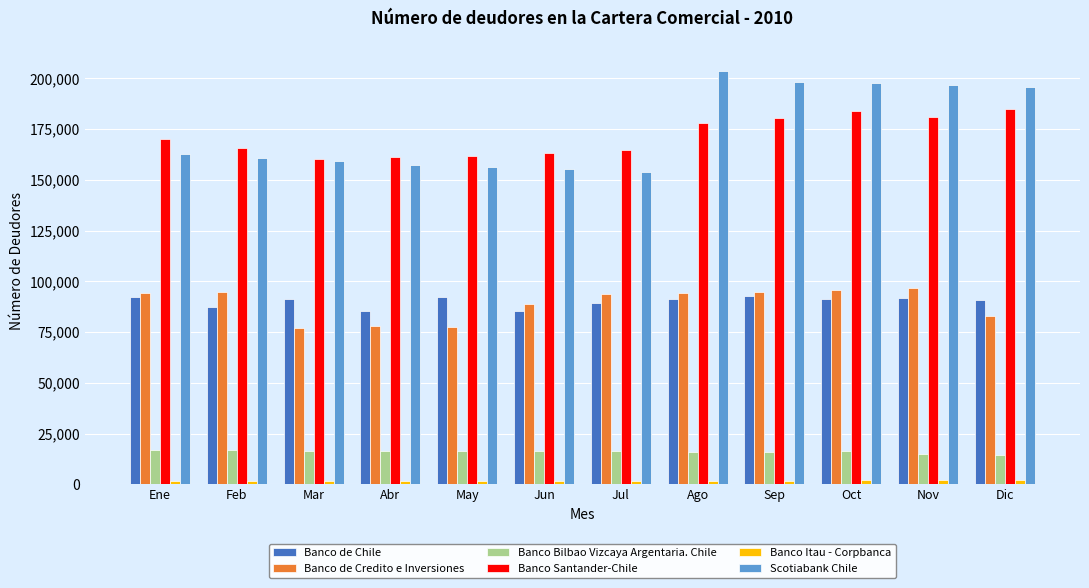

Are the bars horizontal?

No